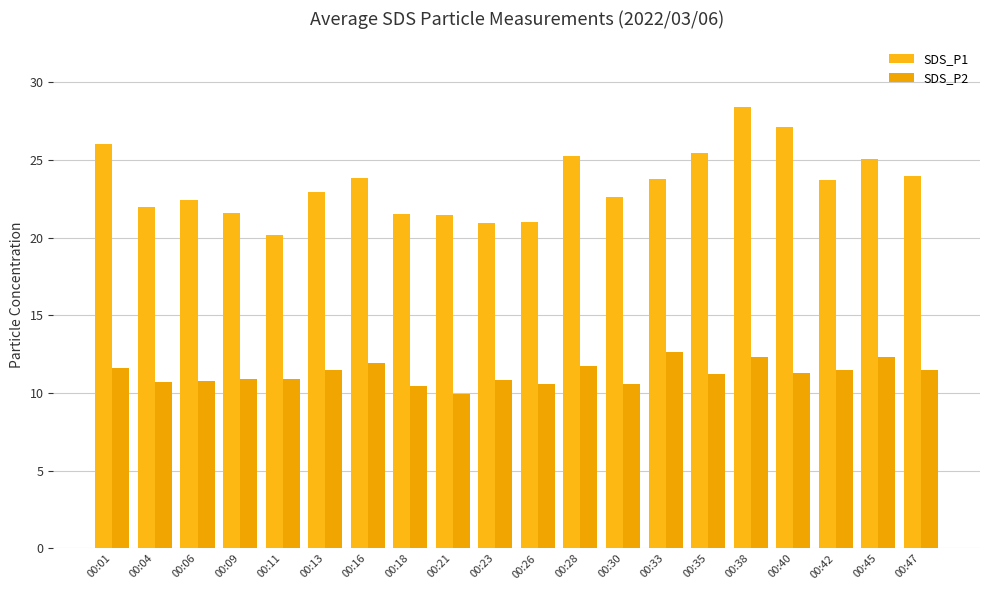

What is the sum of the SDS_P2 values at 00:09 and 00:01?

22.6